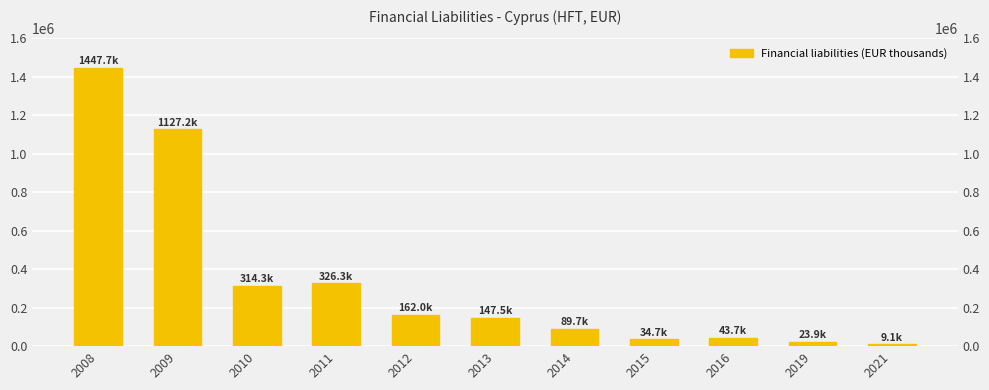

Rank the categories by value from lowest to highest.

2021, 2019, 2015, 2016, 2014, 2013, 2012, 2010, 2011, 2009, 2008